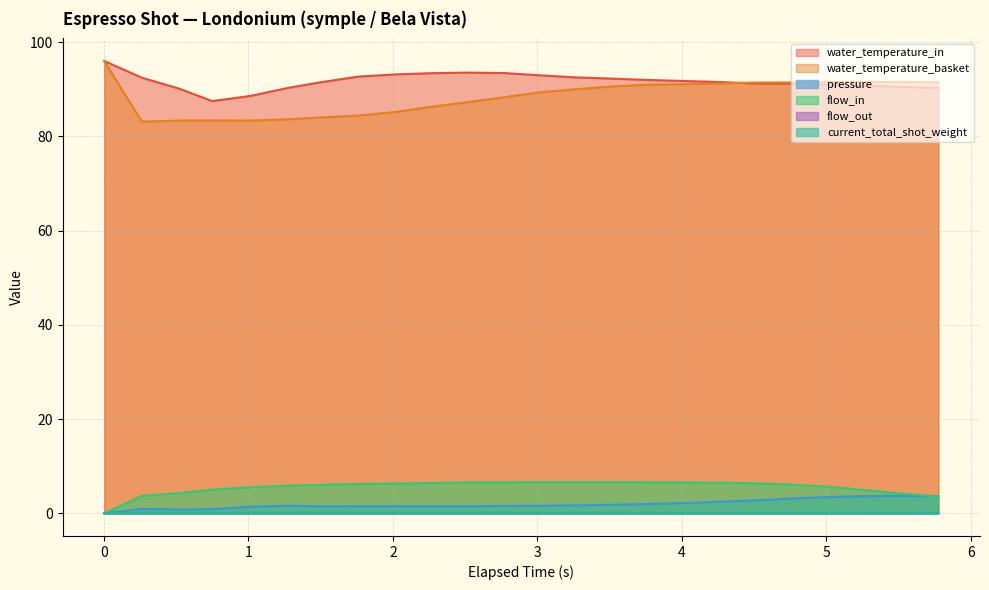

Does the chart have visible grid lines?

Yes